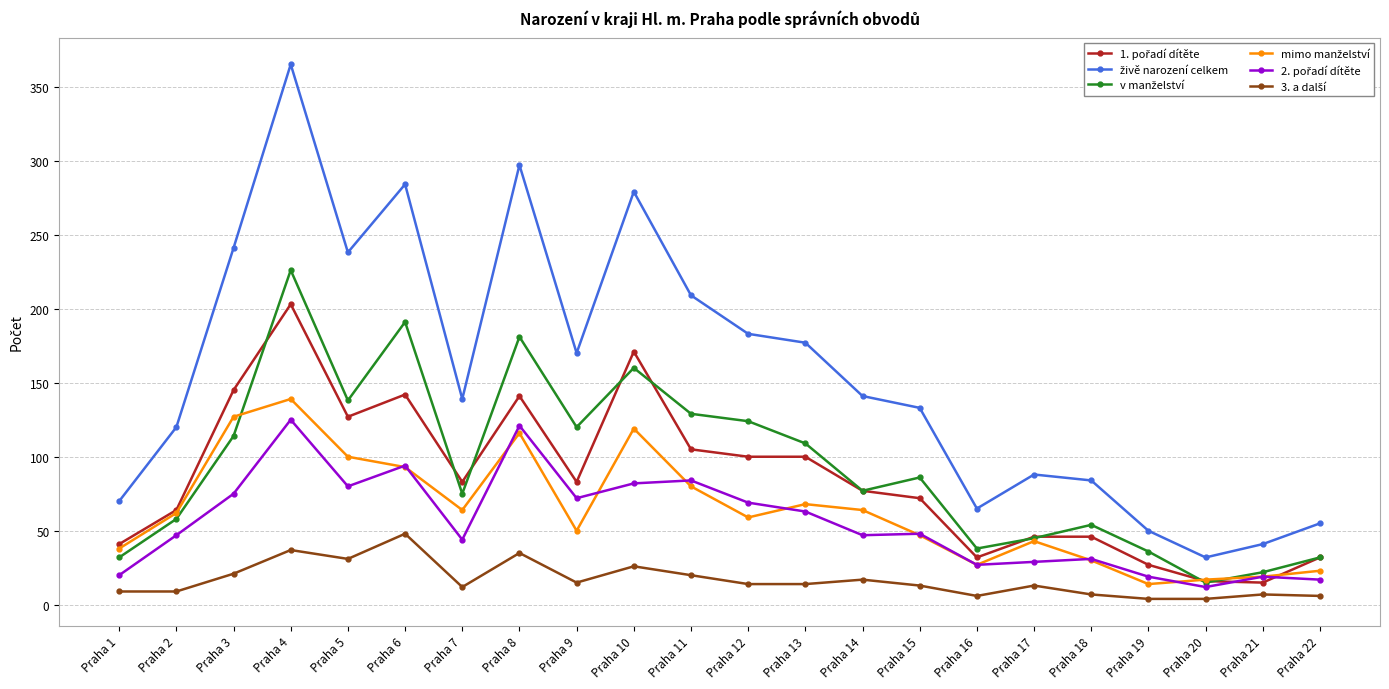

At which category is the sum across all series the highest?

Praha 4